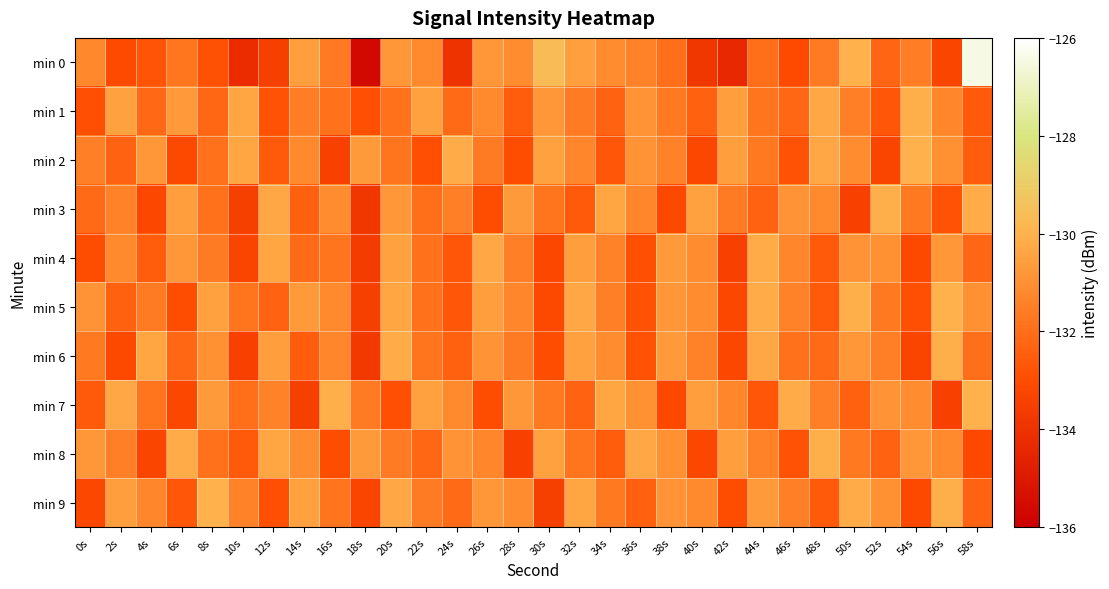

Reading right to left, list all the values displayed in this chart.

min 0: 58s=-126.4	56s=-133.2	54s=-131.6	52s=-132.3	50s=-130.1	48s=-131.6	46s=-133.0	44s=-132.0	42s=-134.4	40s=-133.8	38s=-132.0	36s=-131.4	34s=-131.1	32s=-130.6	30s=-129.6	28s=-131.1	26s=-130.8	24s=-134.0	22s=-131.2	20s=-130.8	18s=-135.6	16s=-131.6	14s=-130.6	12s=-133.5	10s=-134.2	8s=-132.8	6s=-131.8	4s=-132.8	2s=-133.1	0s=-131.3
min 1: 58s=-132.6	56s=-131.3	54s=-130.1	52s=-132.7	50s=-131.5	48s=-130.3	46s=-132.2	44s=-131.8	42s=-130.6	40s=-132.4	38s=-131.7	36s=-130.9	34s=-132.3	32s=-131.6	30s=-130.8	28s=-132.5	26s=-131.2	24s=-132.1	22s=-130.5	20s=-131.9	18s=-132.9	16s=-131.9	14s=-131.6	12s=-132.8	10s=-130.4	8s=-132.2	6s=-130.8	4s=-132.2	2s=-130.5	0s=-132.9
min 2: 58s=-132.5	56s=-131.0	54s=-130.0	52s=-133.3	50s=-131.1	48s=-130.3	46s=-132.8	44s=-131.7	42s=-130.6	40s=-133.2	38s=-131.4	36s=-130.9	34s=-132.7	32s=-131.3	30s=-130.5	28s=-133.0	26s=-131.6	24s=-130.2	22s=-132.9	20s=-131.8	18s=-130.7	16s=-133.4	14s=-131.2	12s=-132.6	10s=-130.4	8s=-131.9	6s=-133.1	4s=-130.8	2s=-132.3	0s=-131.5
min 3: 58s=-130.2	56s=-132.8	54s=-131.7	52s=-130.1	50s=-133.4	48s=-131.2	46s=-130.9	44s=-132.3	42s=-131.6	40s=-130.5	38s=-133.1	36s=-131.3	34s=-130.4	32s=-132.6	30s=-131.8	28s=-130.7	26s=-133.0	24s=-131.5	22s=-132.0	20s=-130.8	18s=-133.8	16s=-131.1	14s=-132.4	12s=-130.3	10s=-133.5	8s=-131.9	6s=-130.6	4s=-133.2	2s=-131.4	0s=-132.1
min 4: 58s=-132.2	56s=-130.8	54s=-133.1	52s=-131.0	50s=-130.9	48s=-132.6	46s=-131.3	44s=-130.2	42s=-133.4	40s=-131.1	38s=-130.7	36s=-132.9	34s=-131.4	32s=-130.6	30s=-133.2	28s=-131.5	26s=-130.3	24s=-132.7	22s=-131.9	20s=-130.5	18s=-133.6	16s=-131.8	14s=-132.1	12s=-130.4	10s=-133.3	8s=-131.6	6s=-130.8	4s=-132.5	2s=-131.2	0s=-133.0
min 5: 58s=-131.0	56s=-130.0	54s=-132.9	52s=-131.7	50s=-130.1	48s=-132.6	46s=-131.4	44s=-130.2	42s=-133.2	40s=-131.1	38s=-130.8	36s=-132.8	34s=-131.5	32s=-130.3	30s=-133.1	28s=-131.3	26s=-130.6	24s=-132.7	22s=-131.9	20s=-130.4	18s=-133.5	16s=-131.2	14s=-130.7	12s=-132.3	10s=-131.8	8s=-130.5	6s=-133.0	4s=-131.6	2s=-132.4	0s=-130.9
min 6: 58s=-132.0	56s=-130.1	54s=-133.3	52s=-131.5	50s=-130.8	48s=-132.1	46s=-131.9	44s=-130.3	42s=-133.2	40s=-131.4	38s=-130.7	36s=-132.8	34s=-131.1	32s=-130.5	30s=-133.0	28s=-131.6	26s=-130.9	24s=-132.4	22s=-131.8	20s=-130.2	18s=-133.7	16s=-131.3	14s=-132.5	12s=-130.6	10s=-133.4	8s=-131.0	6s=-132.2	4s=-130.4	2s=-133.1	0s=-131.7
min 7: 58s=-130.0	56s=-133.4	54s=-131.1	52s=-130.9	50s=-132.4	48s=-131.5	46s=-130.2	44s=-132.7	42s=-131.3	40s=-130.6	38s=-133.1	36s=-131.0	34s=-130.4	32s=-132.3	30s=-131.7	28s=-130.8	26s=-133.0	24s=-131.2	22s=-130.5	20s=-132.9	18s=-131.6	16s=-130.1	14s=-133.5	12s=-131.4	10s=-132.0	8s=-130.7	6s=-133.2	4s=-131.8	2s=-130.3	0s=-132.6
min 8: 58s=-133.1	56s=-131.2	54s=-130.8	52s=-132.3	50s=-131.7	48s=-130.1	46s=-132.8	44s=-131.4	42s=-130.6	40s=-133.2	38s=-131.0	36s=-130.3	34s=-132.5	32s=-131.8	30s=-130.5	28s=-133.4	26s=-131.3	24s=-130.9	22s=-132.2	20s=-131.6	18s=-130.7	16s=-133.0	14s=-131.1	12s=-130.4	10s=-132.6	8s=-131.9	6s=-130.2	4s=-133.3	2s=-131.5	0s=-130.8
min 9: 58s=-132.3	56s=-130.1	54s=-133.1	52s=-131.0	50s=-130.2	48s=-132.6	46s=-131.5	44s=-130.7	42s=-133.0	40s=-131.2	38s=-130.9	36s=-132.4	34s=-131.7	32s=-130.4	30s=-133.5	28s=-131.1	26s=-130.8	24s=-132.1	22s=-131.6	20s=-130.3	18s=-133.3	16s=-131.8	14s=-130.5	12s=-132.9	10s=-131.4	8s=-130.0	6s=-132.7	4s=-131.3	2s=-130.6	0s=-133.2